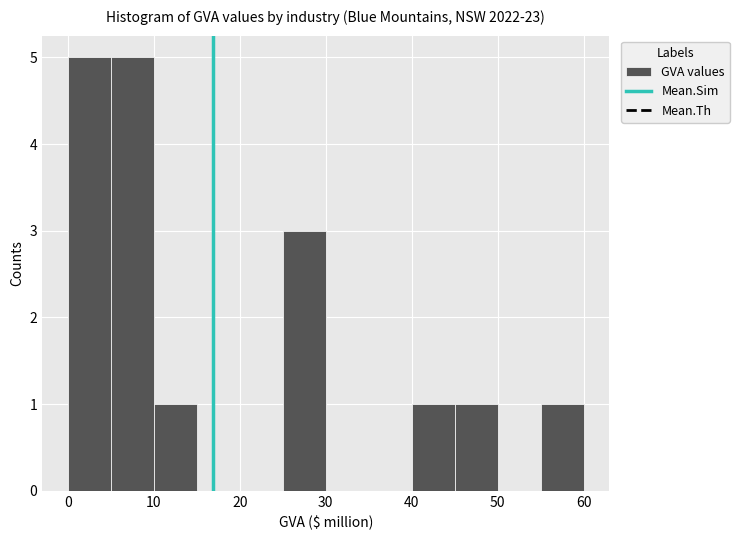

Reading left to right, transcribe this chart: for each bar, give the range it covers on the x-axis and its height. The values are not printed on the chart, so give them approximately, as read against the axis.

0 to 5: 5
5 to 10: 5
10 to 15: 1
15 to 20: 0
20 to 25: 0
25 to 30: 3
30 to 35: 0
35 to 40: 0
40 to 45: 1
45 to 50: 1
50 to 55: 0
55 to 60: 1